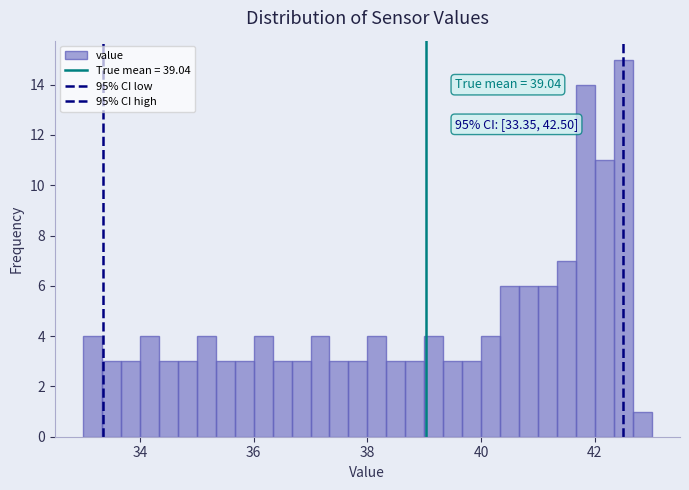

Read against the x-axis, roughly where is the centre of the tallest bar?

42.6